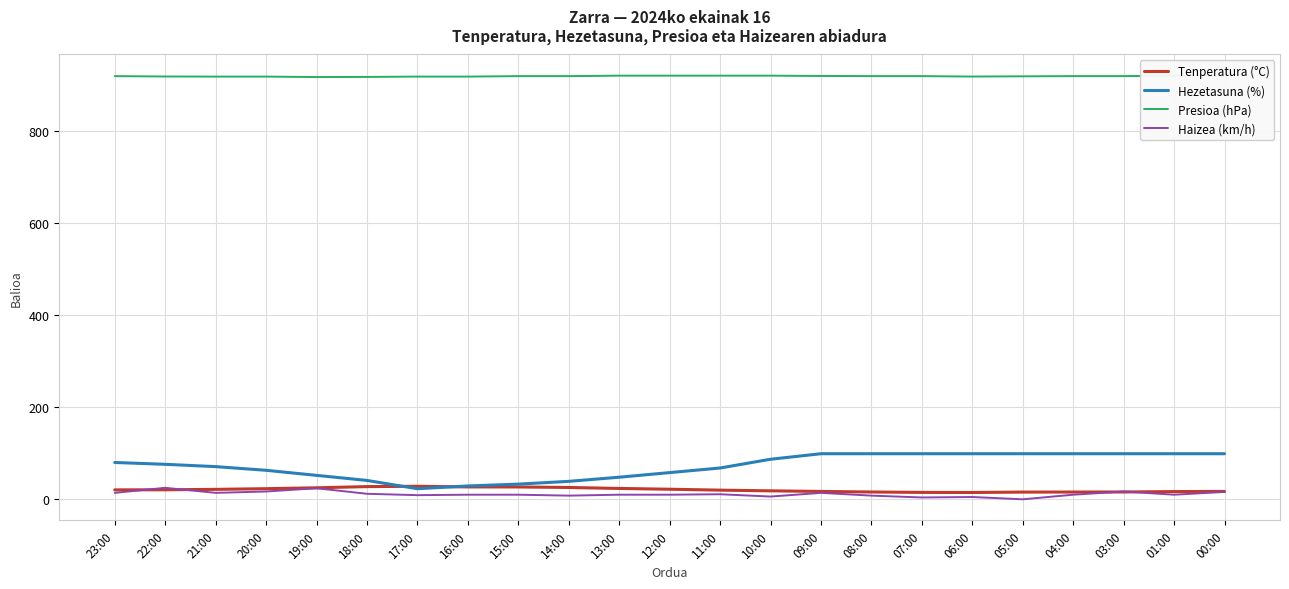

Reading left to right, list all the values displayed in this chart.

Tenperatura (°C): 20.5	20.7	21.6	23.1	25.0	27.6	28.3	26.9	26.8	25.7	23.6	21.9	19.9	18.4	17.1	15.9	15.0	14.8	15.7	15.8	15.9	16.8	17.1
Hezetasuna (%): 80.0	76.0	71.0	63.0	52.0	41.0	23.0	29.0	33.0	39.0	48.0	58.0	68.0	87.0	99.0	99.0	99.0	99.0	99.0	99.0	99.0	99.0	99.0
Presioa (hPa): 919.0	918.2	918.0	918.0	917.0	917.3	918.0	918.0	919.0	919.0	920.0	920.0	920.0	920.0	919.4	919.0	919.0	918.1	918.6	919.0	919.0	920.0	920.0
Haizea (km/h): 14.0	25.0	14.0	17.0	24.0	12.0	9.0	10.0	10.0	8.0	10.0	10.0	11.0	6.0	14.0	8.0	4.0	5.0	0.0	10.0	17.0	10.0	16.0